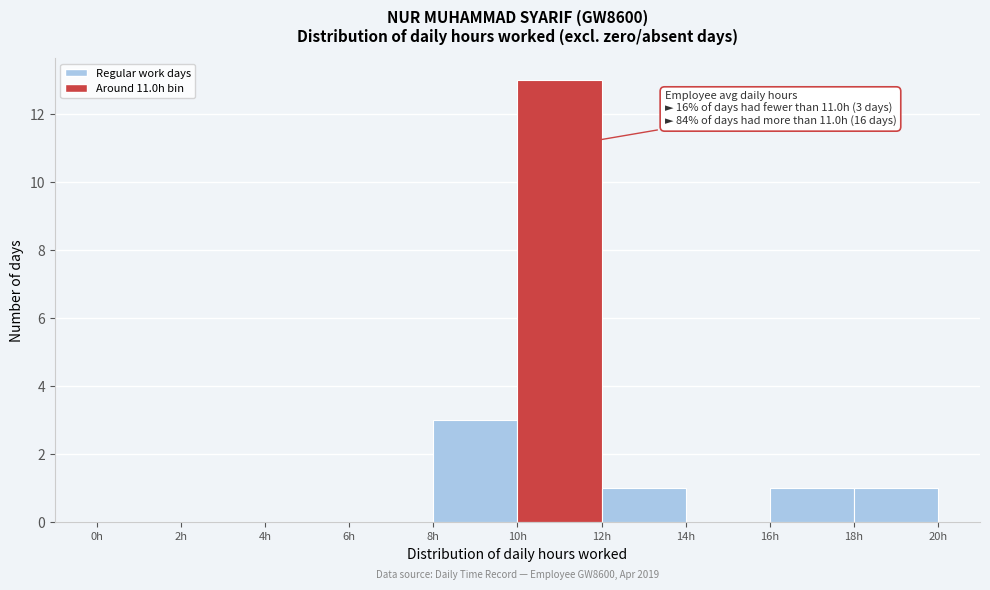

Over which range of the x-axis is the bar tallest?

10 to 12